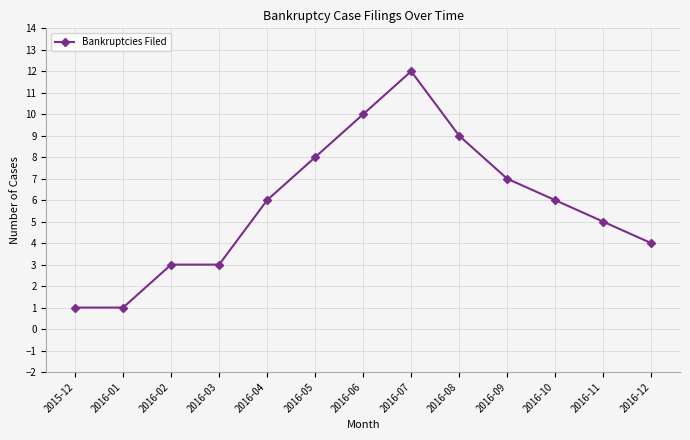

True or false: the data has more than 2 interior local peaks.

False